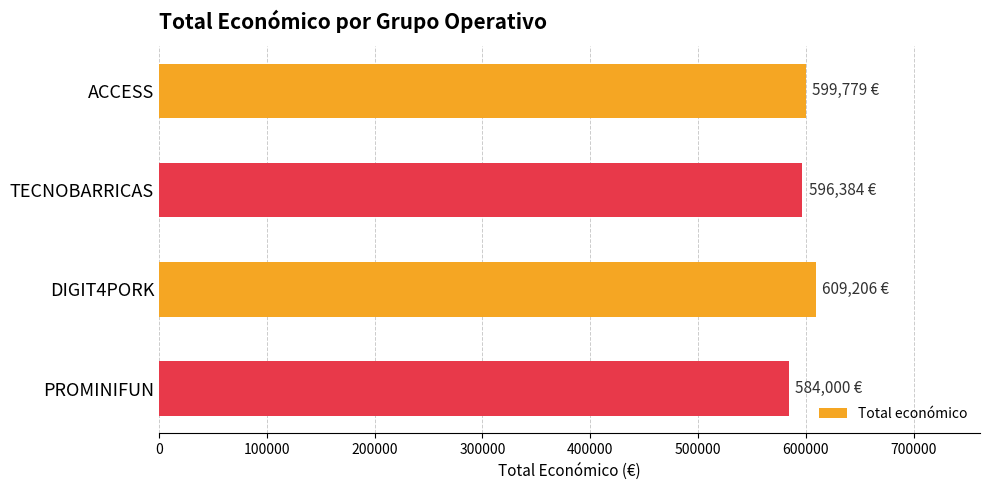

What value does the data have at PROMINIFUN, to the nearest 100?

584000